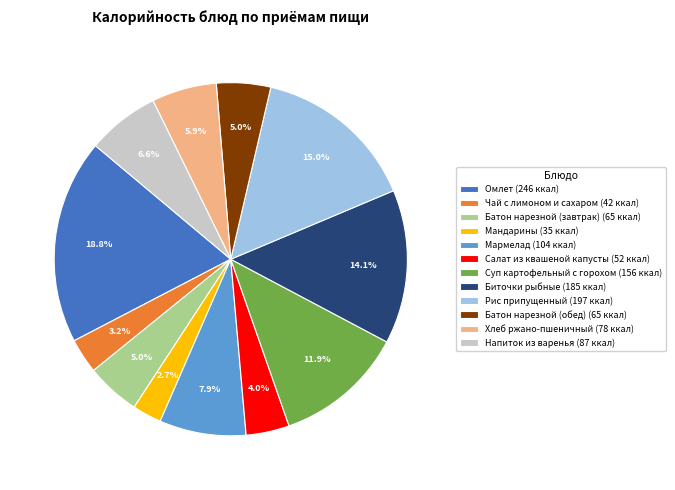

To the nearest percent, what is the average slice percentage?

8%